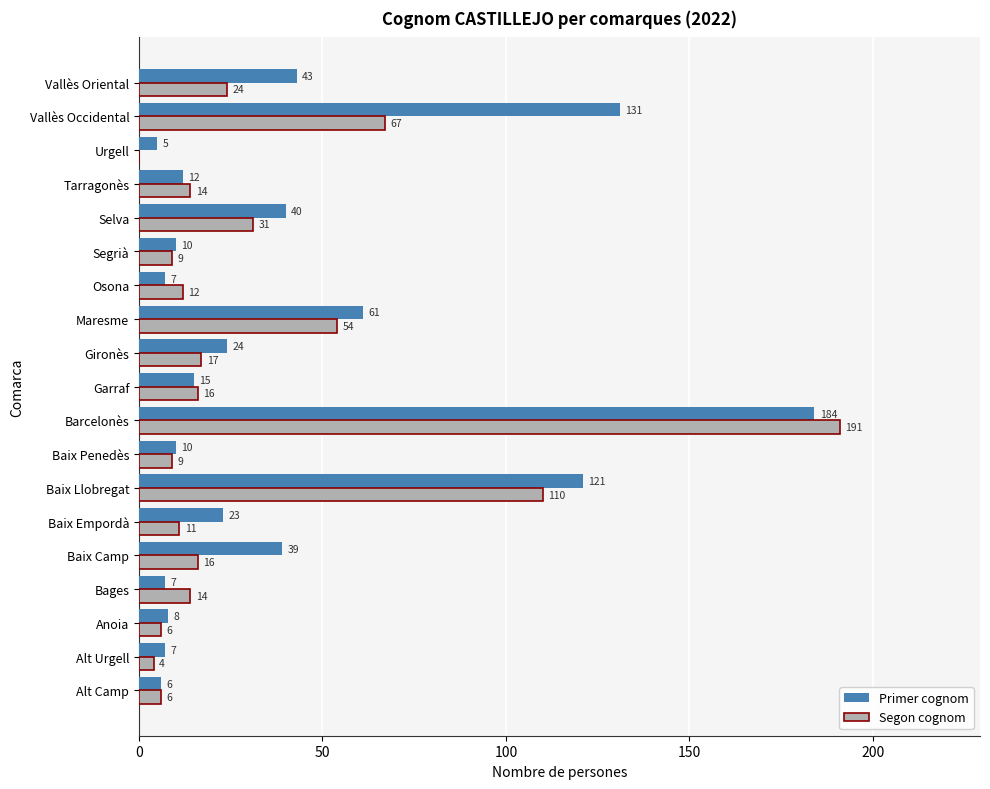

The Primer cognom series shows 253 at Barcelonès. True or false?

False